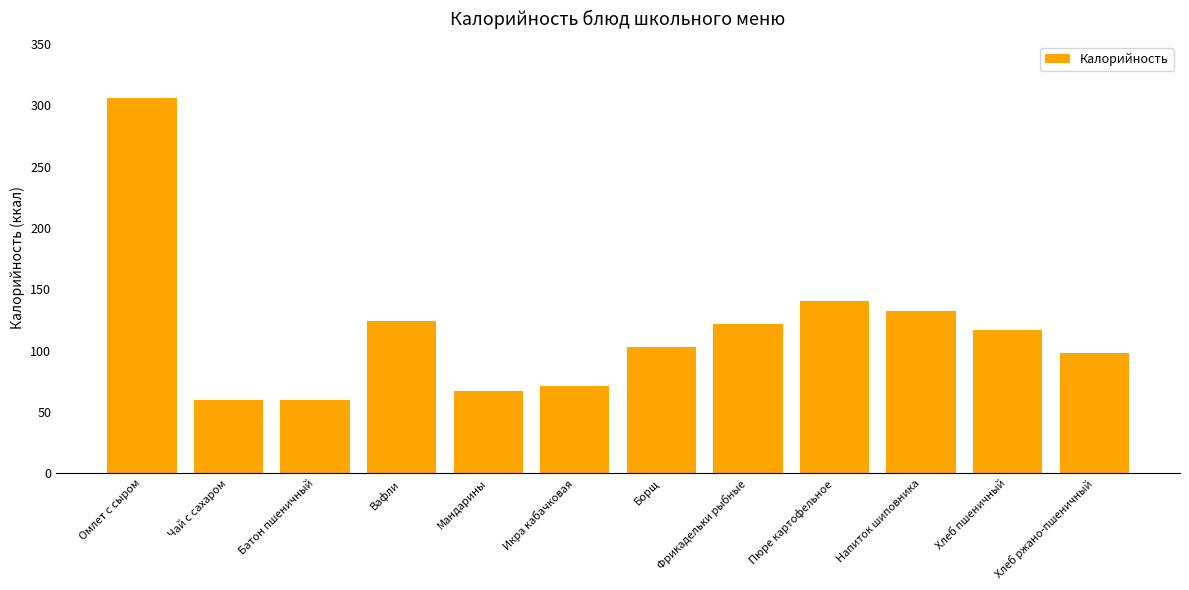

Where is the data nearest to the value 182?

Пюре картофельное